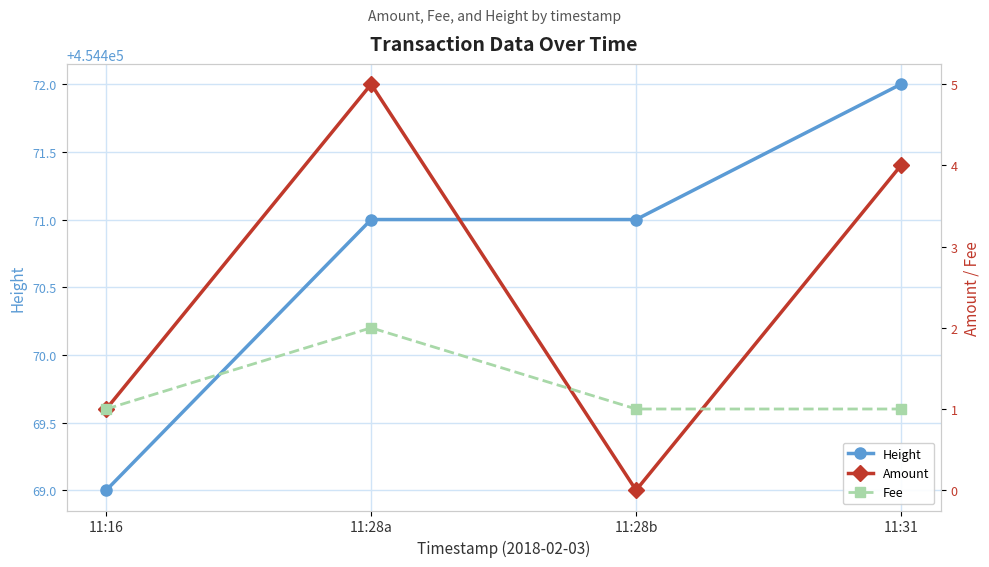

True or false: Amount has a value of 5 at 11:28a.

True